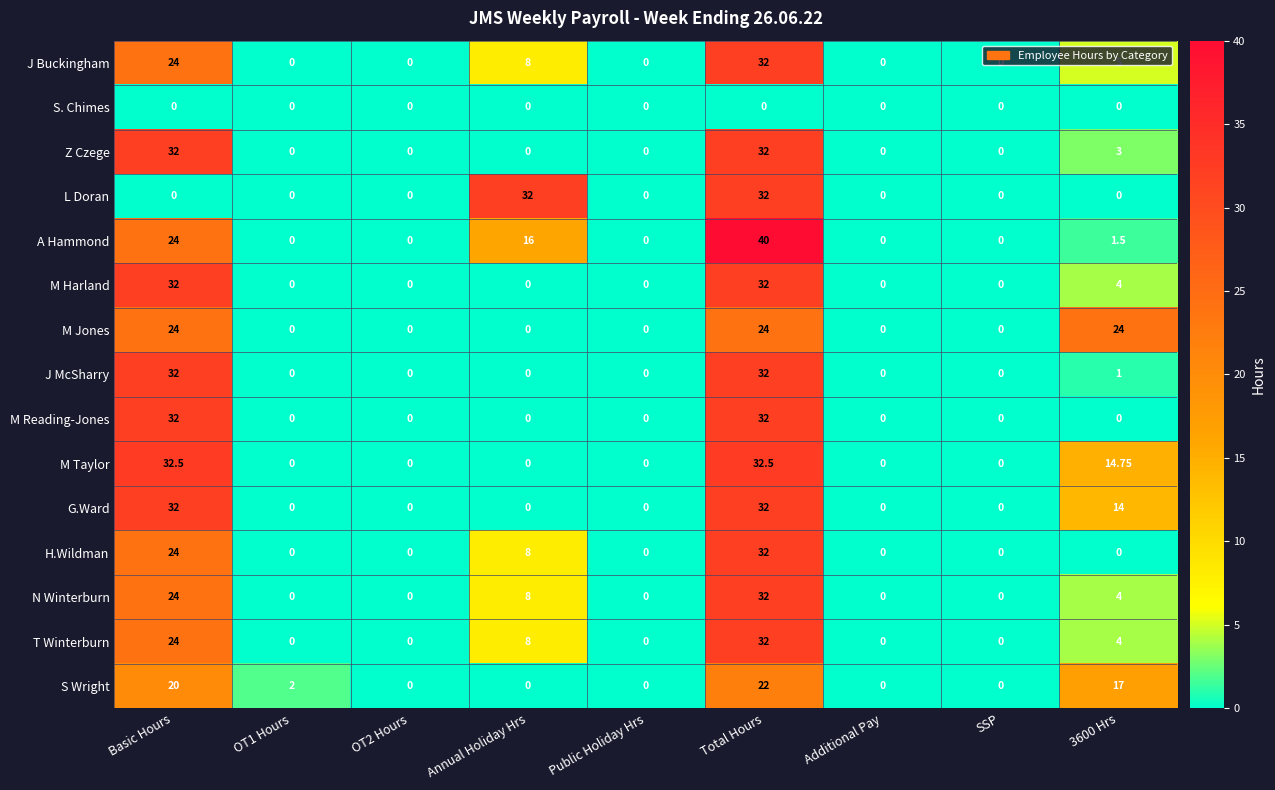

Which series has the widest spread of values?

A Hammond